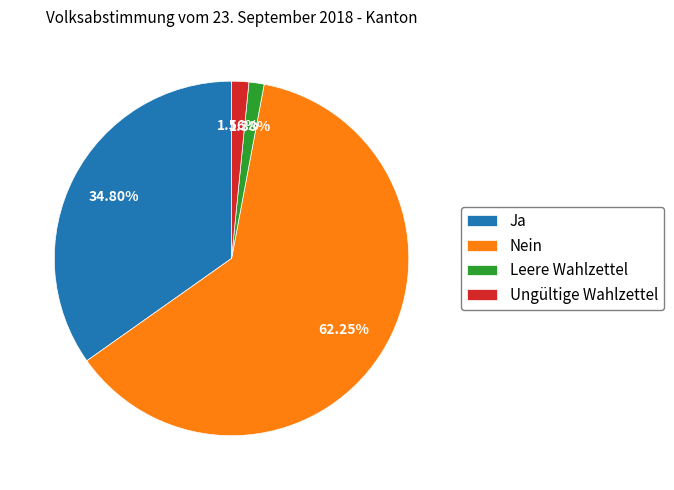

Which slice is the largest?

Nein